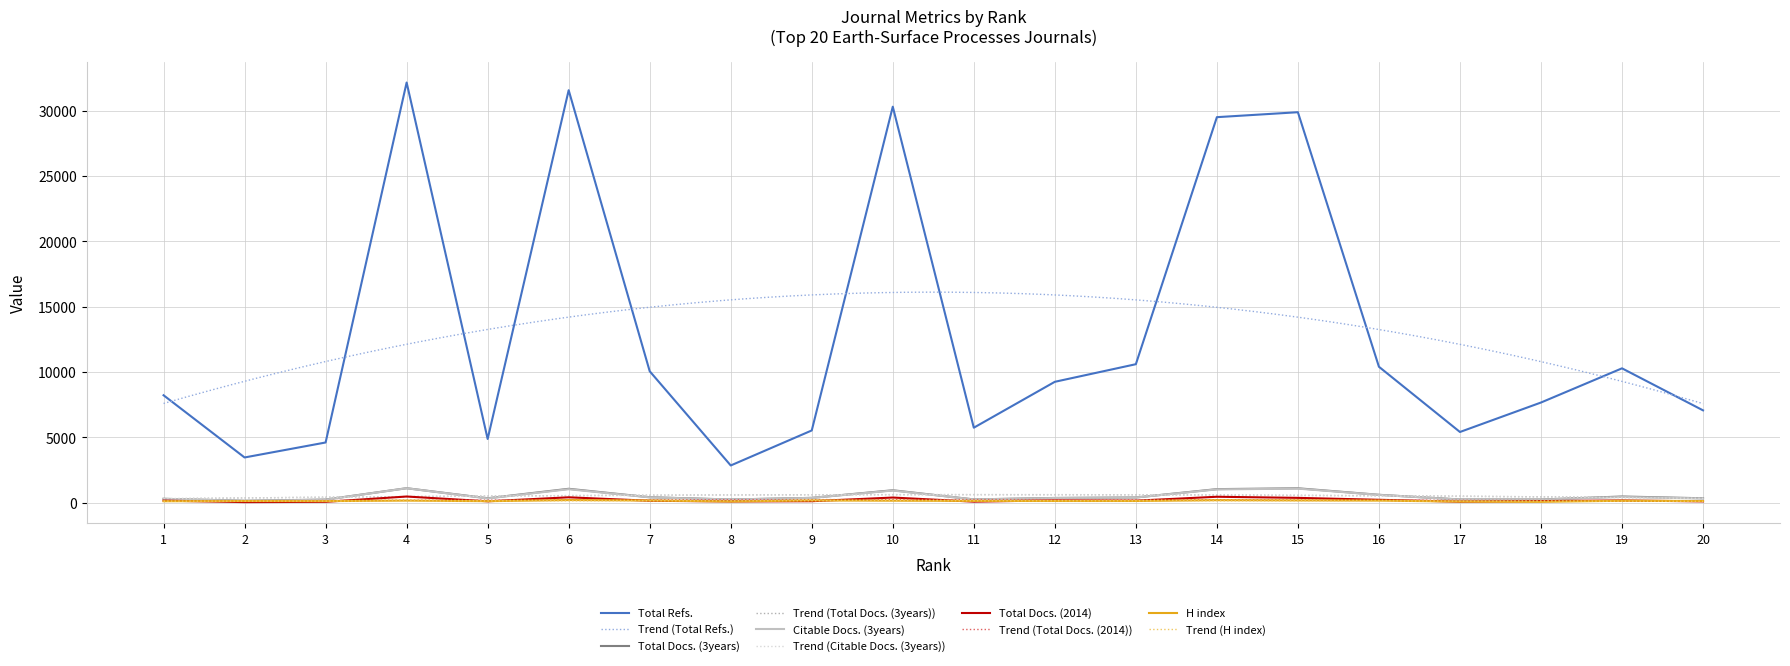

True or false: Total Docs. (3years) has a value of 420 at 7.

True